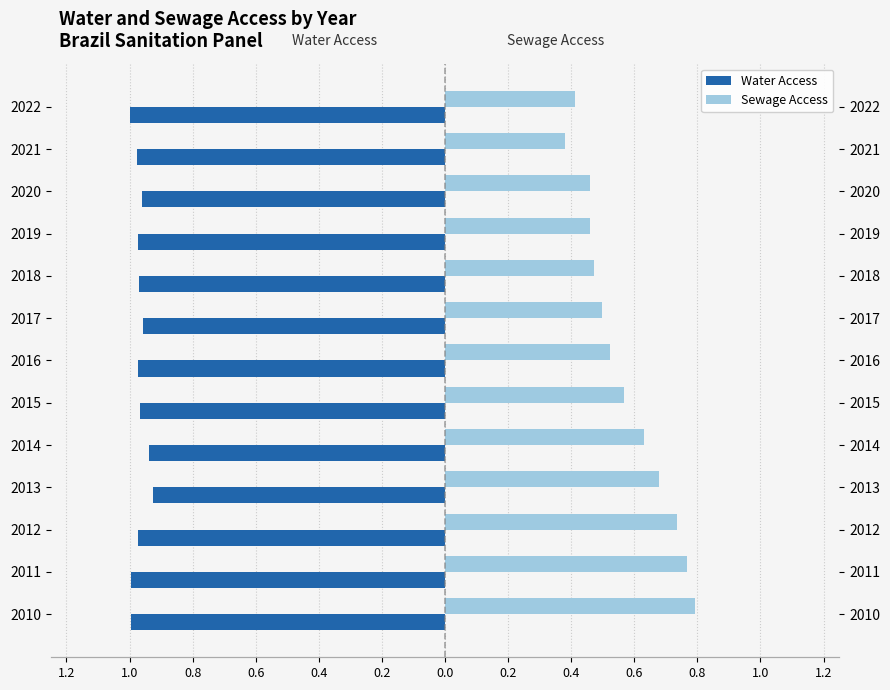

Which series changed the most between 2011 and 2012?

Sewage Access